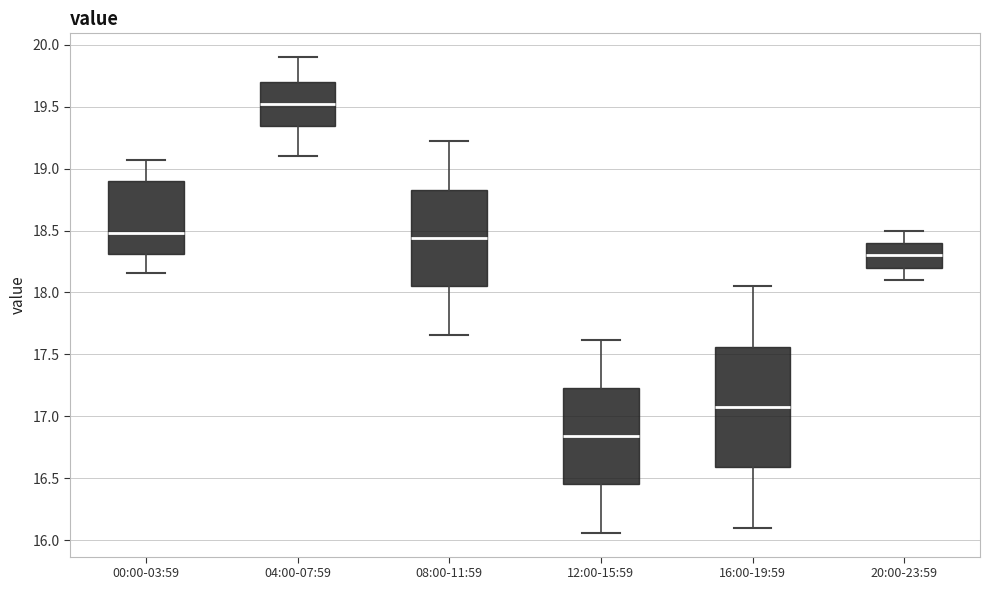

Reading left to right, transcribe this box plot: for each box, give where its median line is, the range the box spans, and where its two whiskers end, as read against the y-axis. The values are not printed on the chart, so give them approximately, as read against the axis.

00:00-03:59: median 18.50, box 18.30 to 18.90, whiskers 18.15 to 19.05
04:00-07:59: median 19.50, box 19.35 to 19.70, whiskers 19.10 to 19.90
08:00-11:59: median 18.45, box 18.05 to 18.85, whiskers 17.65 to 19.20
12:00-15:59: median 16.85, box 16.45 to 17.25, whiskers 16.05 to 17.60
16:00-19:59: median 17.10, box 16.60 to 17.55, whiskers 16.10 to 18.05
20:00-23:59: median 18.30, box 18.20 to 18.40, whiskers 18.10 to 18.50